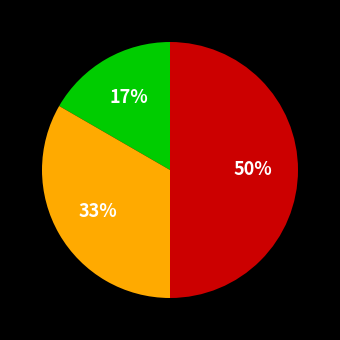

To the nearest percent, what is the difference between the largest and smallest slice percentages?

33%